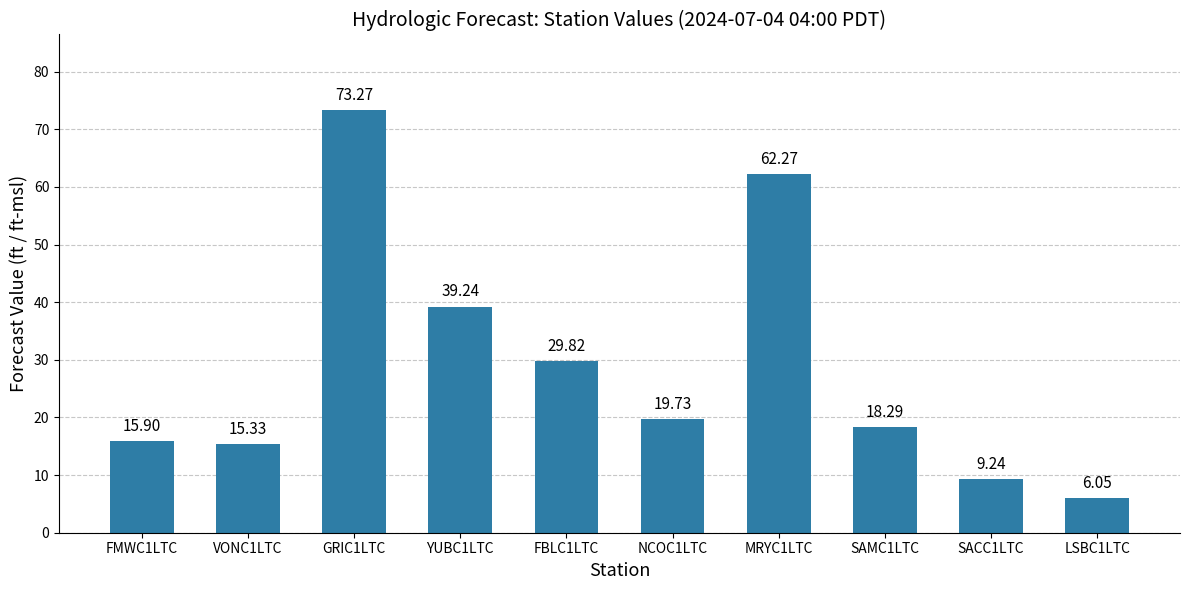

List the labels in order of value, smallest first.

LSBC1LTC, SACC1LTC, VONC1LTC, FMWC1LTC, SAMC1LTC, NCOC1LTC, FBLC1LTC, YUBC1LTC, MRYC1LTC, GRIC1LTC